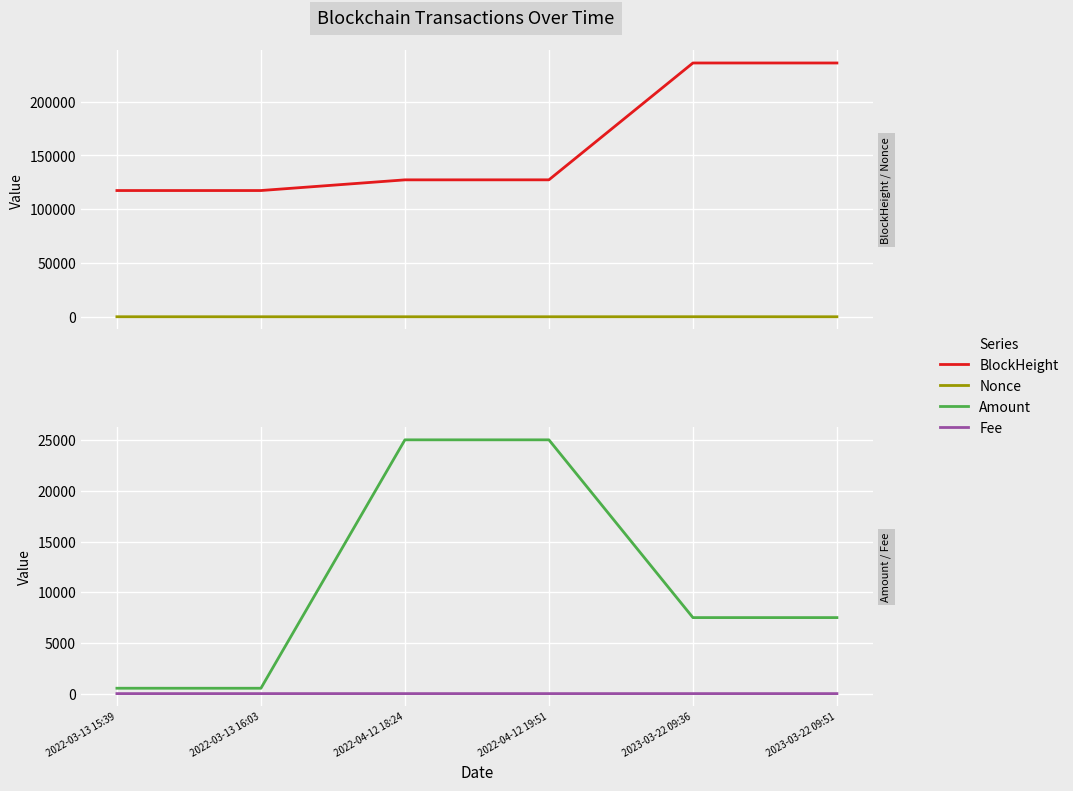

True or false: BlockHeight and Nonce cross at least once.

False